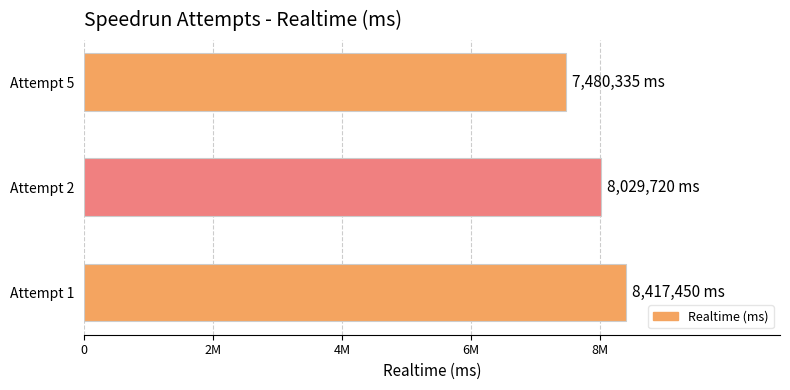

Count the values in the range 7480335 to 8417450.

3